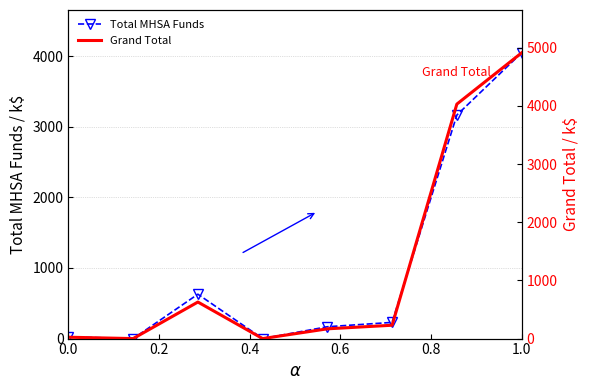

Is this an area chart (filled region under the line)?

No